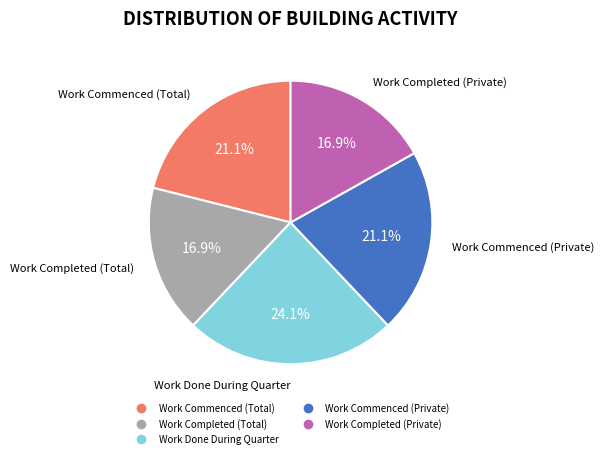

Is there a majority slice in this chart?

No